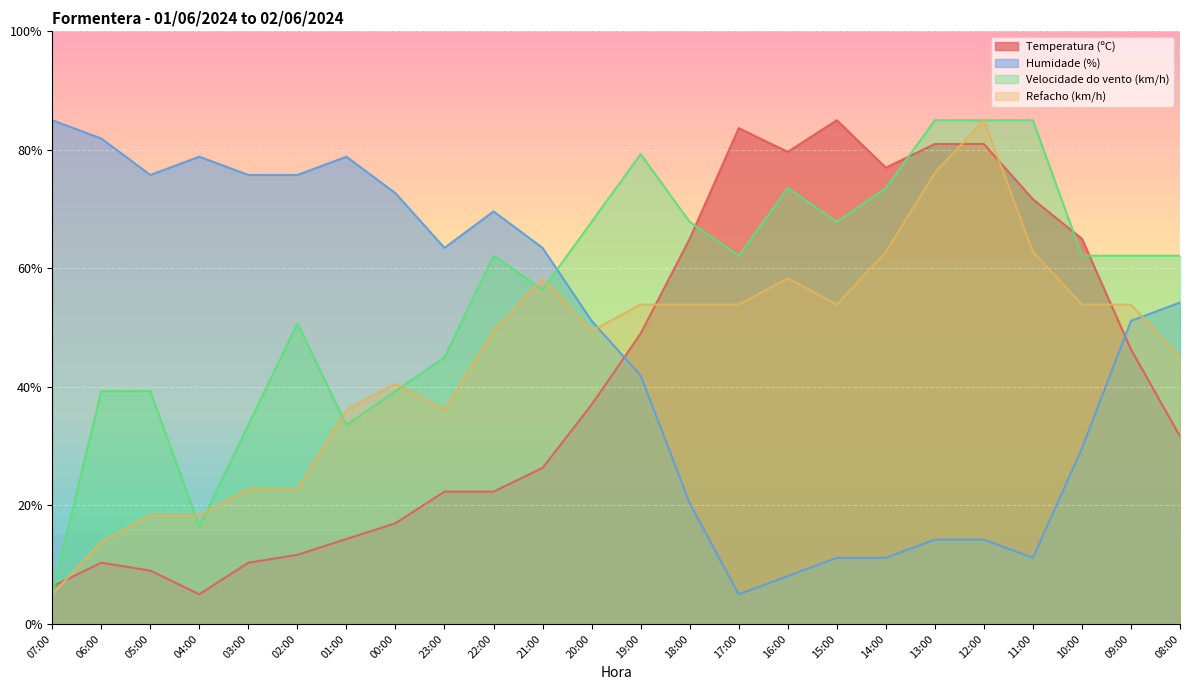

After their last crossing, which series has the higher values: Refacho (km/h) or Temperatura (ºC)?

Refacho (km/h)